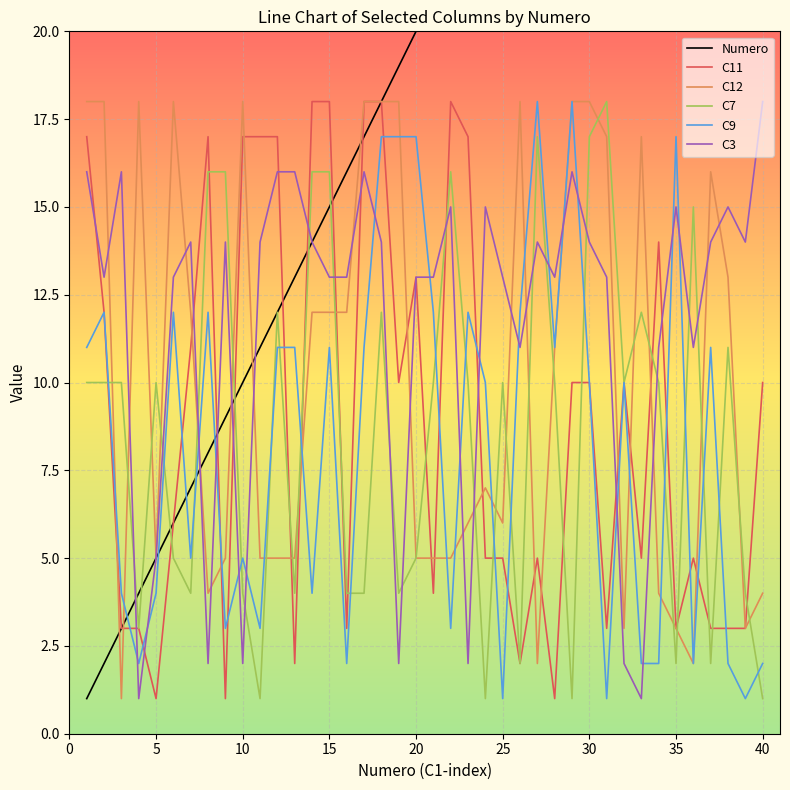

True or false: C9 has a value of 5 at 10.

True